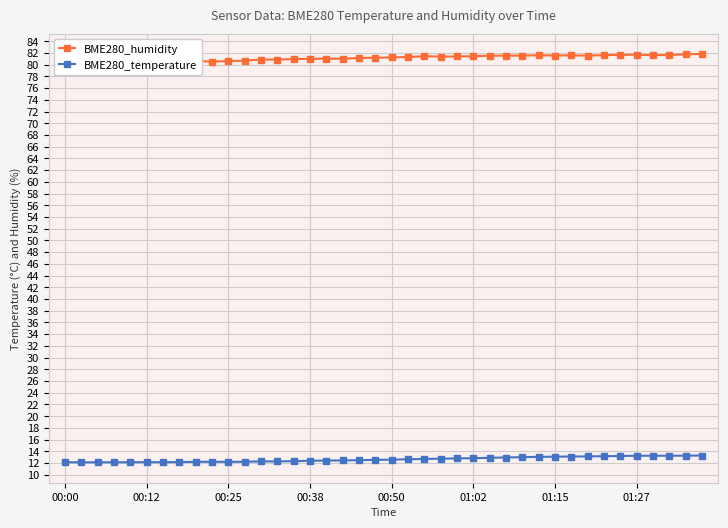

True or false: BME280_humidity and BME280_temperature intersect in this chart.

False